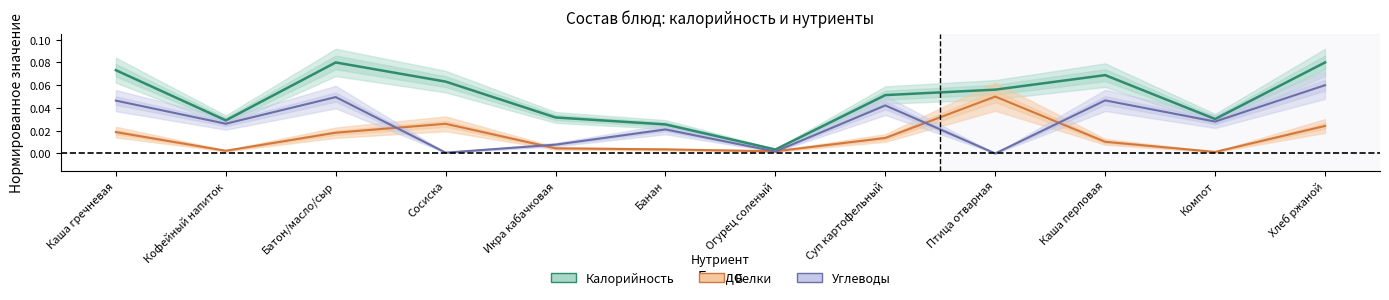

At how many categories does at least one series exceed 0?

12